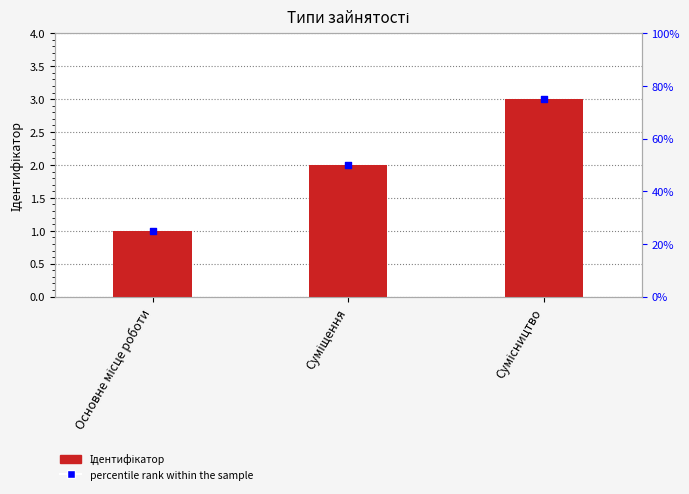

What are all the series names shown in the legend?

Ідентифікатор, percentile rank within the sample